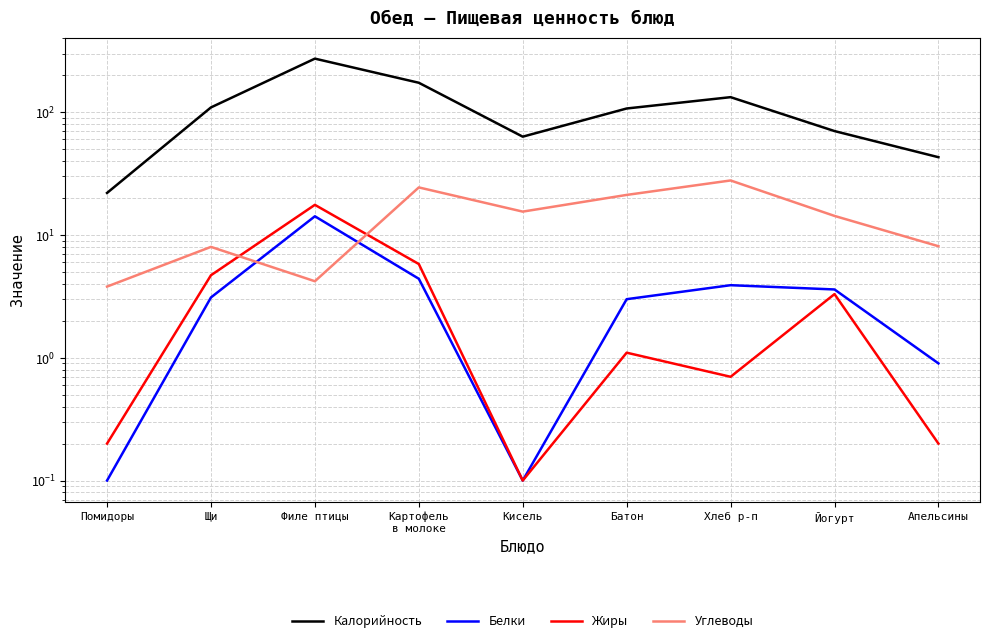

What is the sum of the Белки values at Картофель
в молоке and Йогурт?

8.0